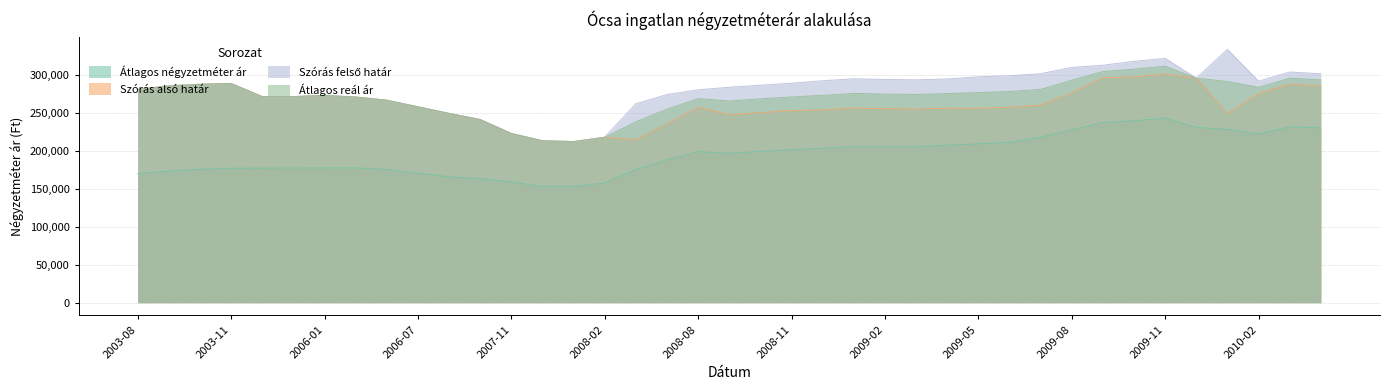

The Szórás alsó határ series shows 54175 at 2006-09. True or false?

False